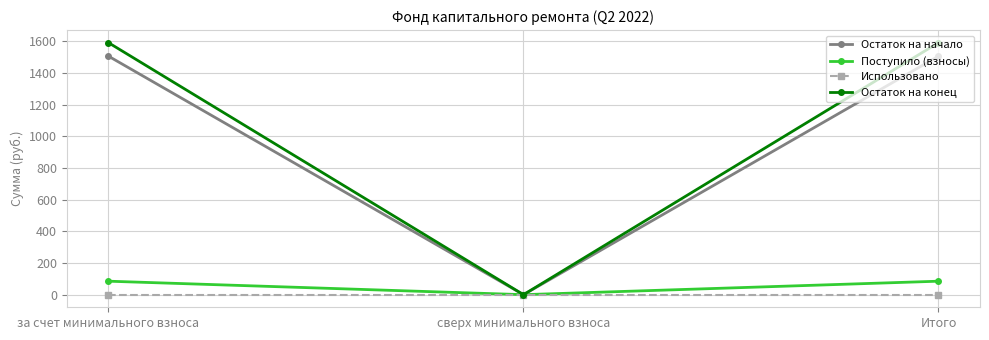

What is the approximate value of Поступило (взносы) at за счет минимального взноса?

85.1